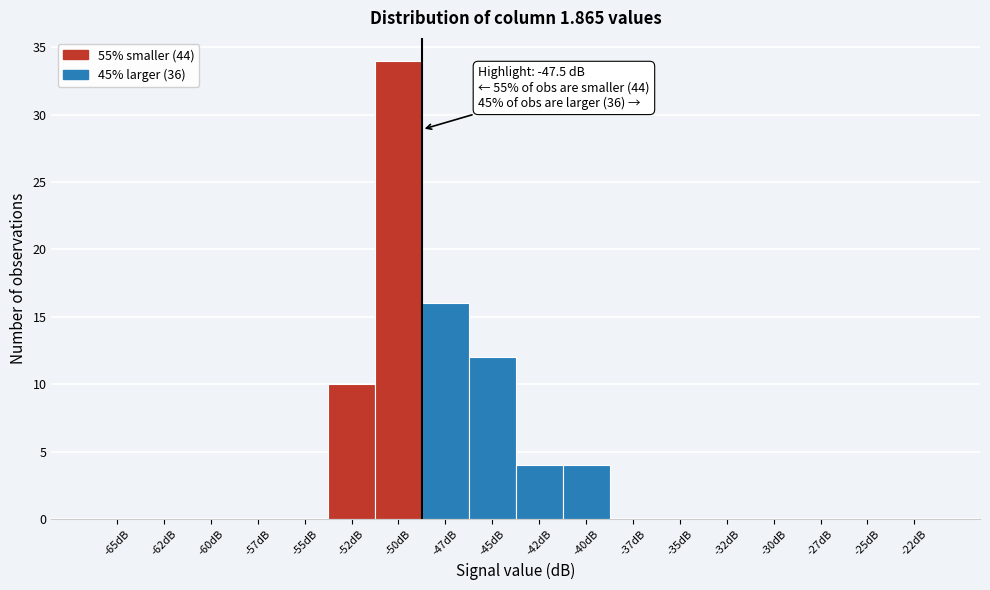

Reading left to right, transcribe all the data shown in this chart.

-65dB=0	-62dB=0	-60dB=0	-57dB=0	-55dB=0	-52dB=10	-50dB=34	-47dB=16	-45dB=12	-42dB=4	-40dB=4	-37dB=0	-35dB=0	-32dB=0	-30dB=0	-27dB=0	-25dB=0	-22dB=0